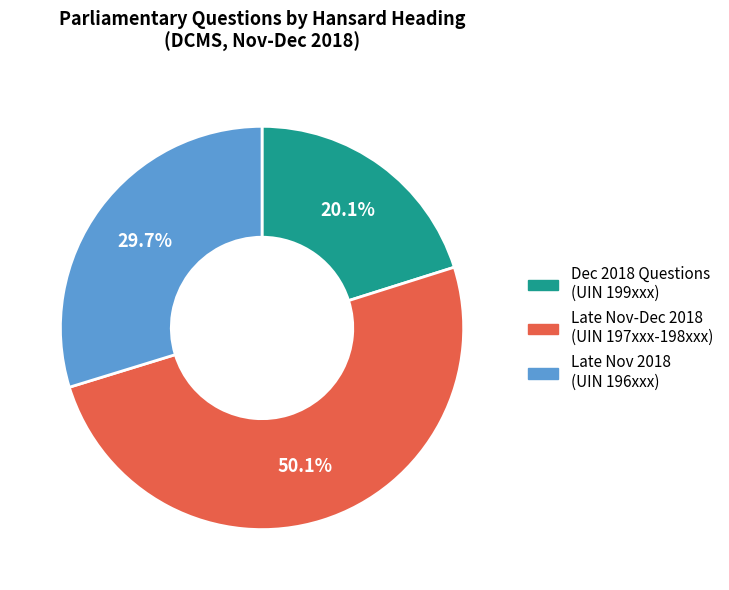

How many slices are in this pie chart?

3